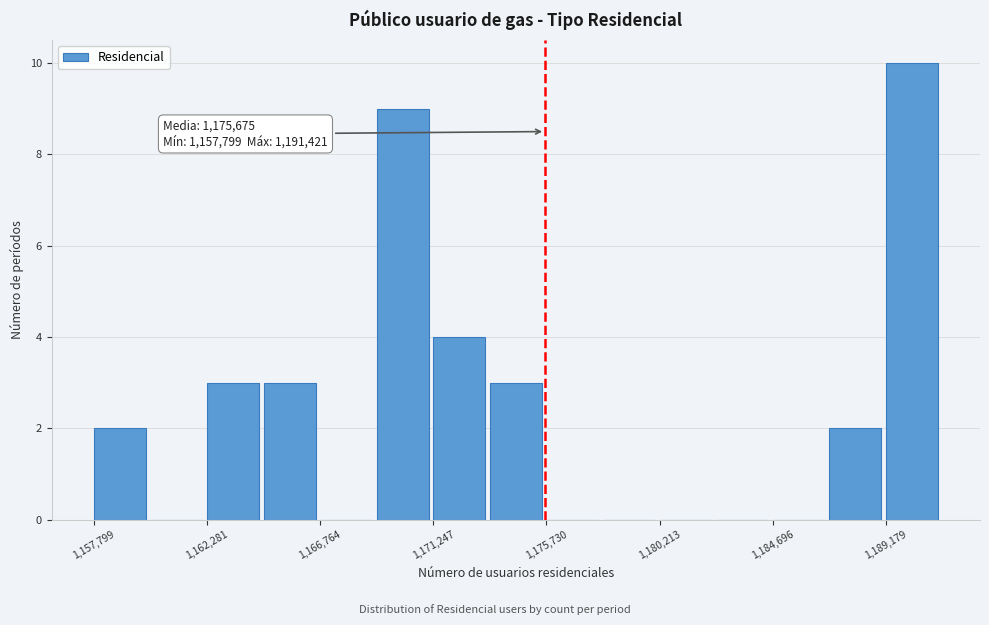

Which range on the x-axis has the tallest bar?

1189000 to 1191500